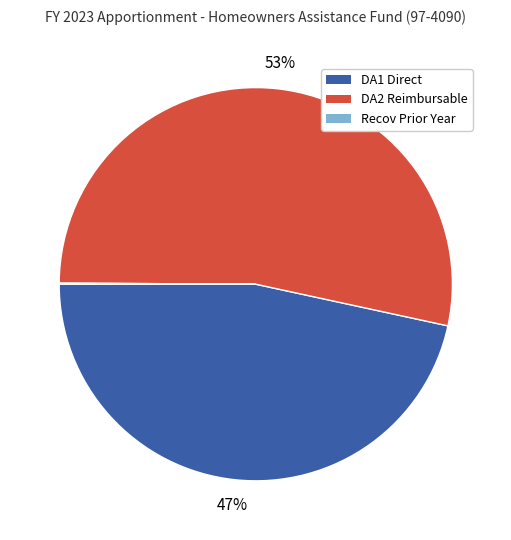

True or false: DA1 Direct accounts for 52% of the total.

False